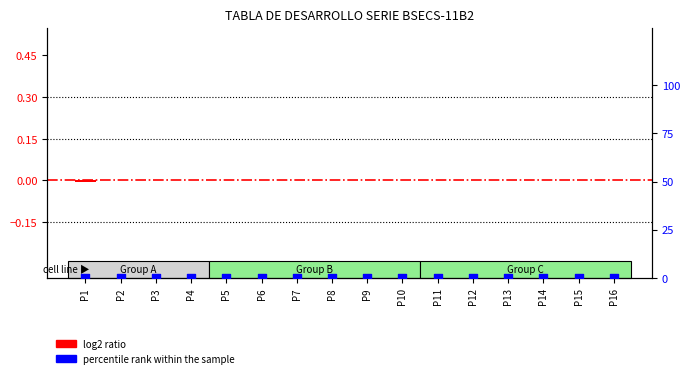

Which series contains the lowest Y value?

log2 ratio